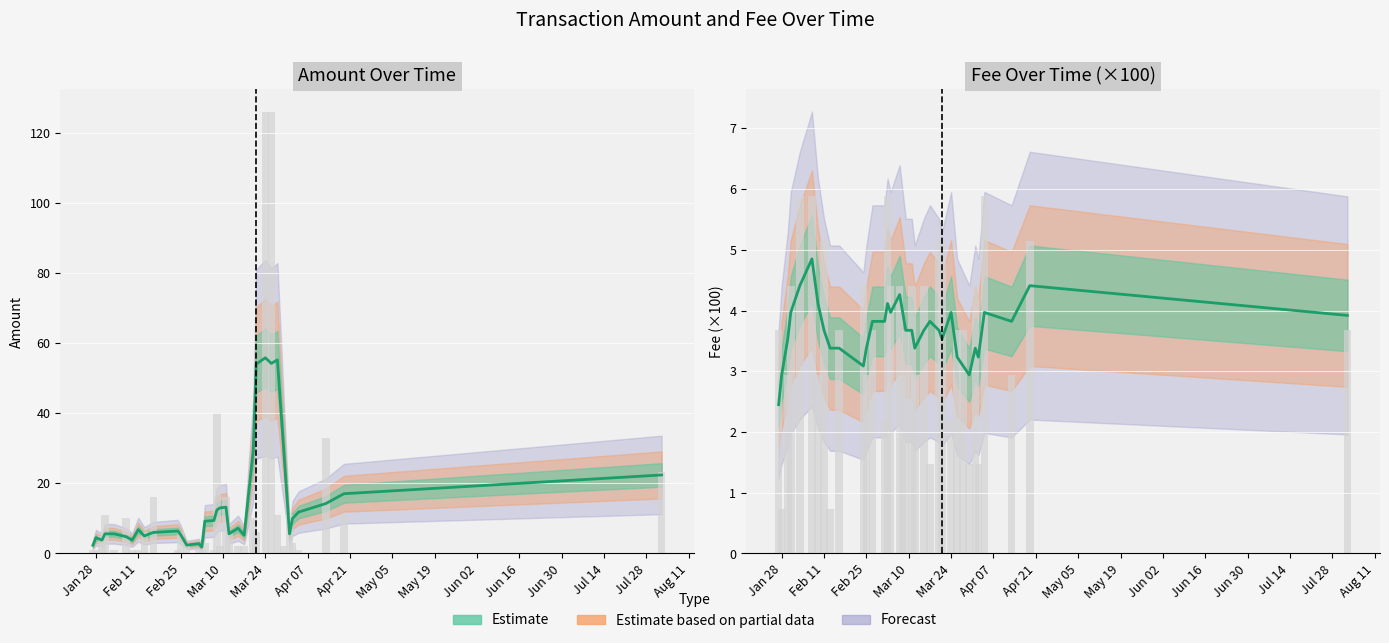

What is the average value of the Amount series?

14.3